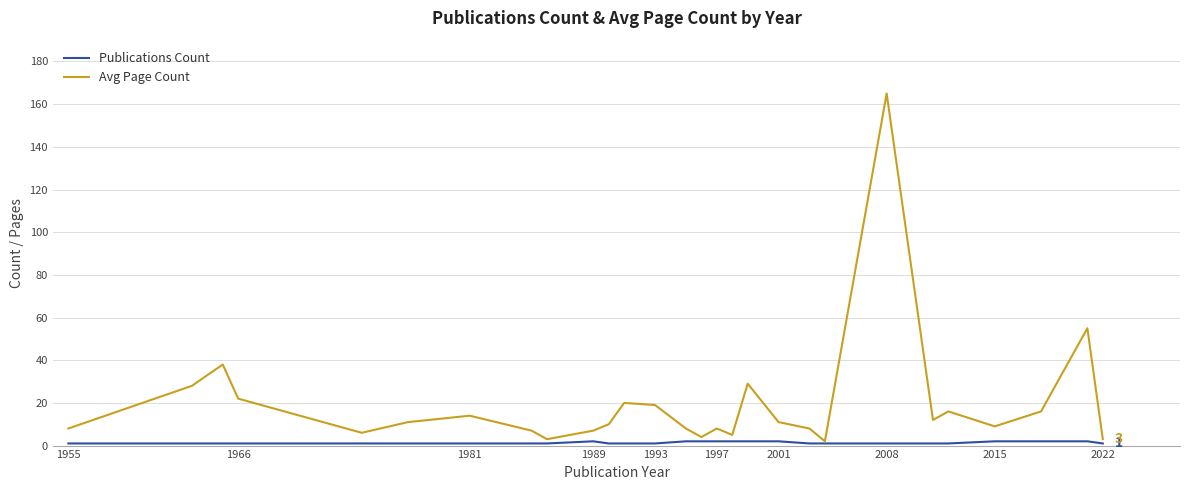

What is the maximum value shown in the chart?

165